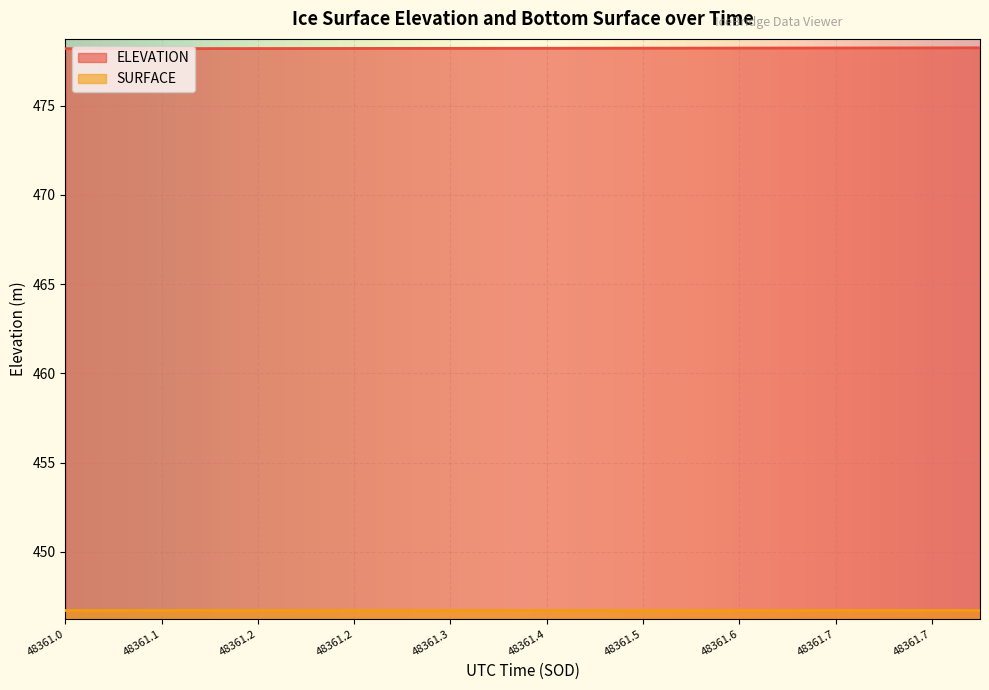

How many distinct data groups are displayed?

2